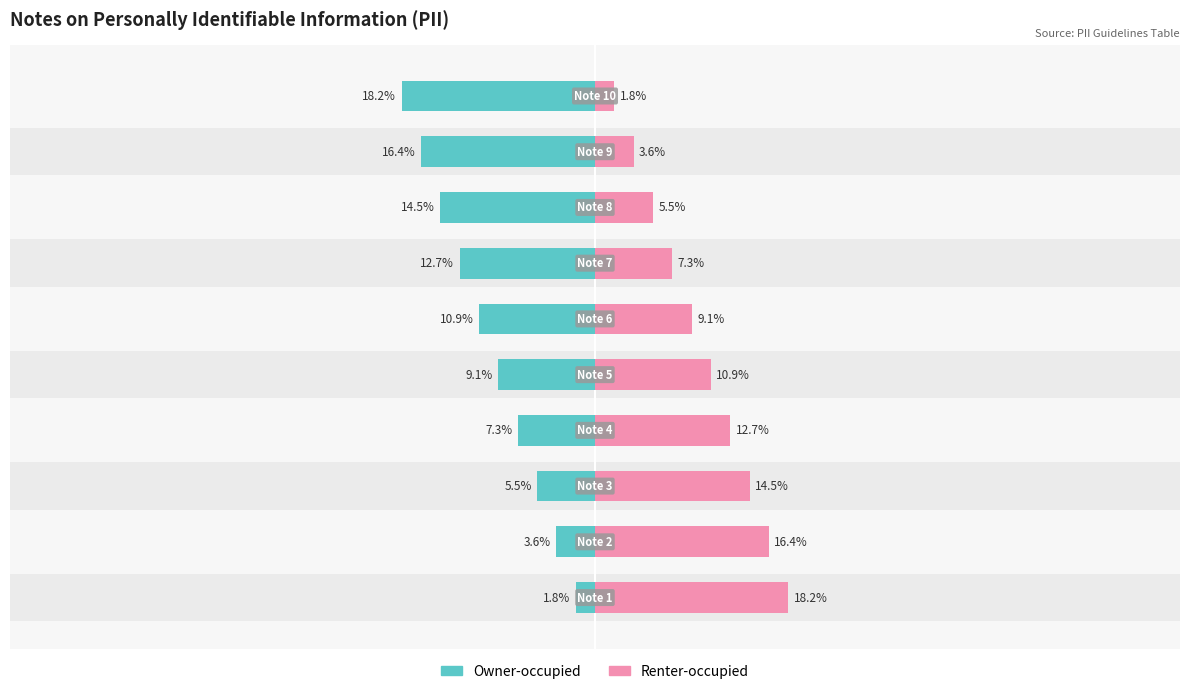

List the series in order of their overall mean, highest first.

Renter-occupied, Owner-occupied